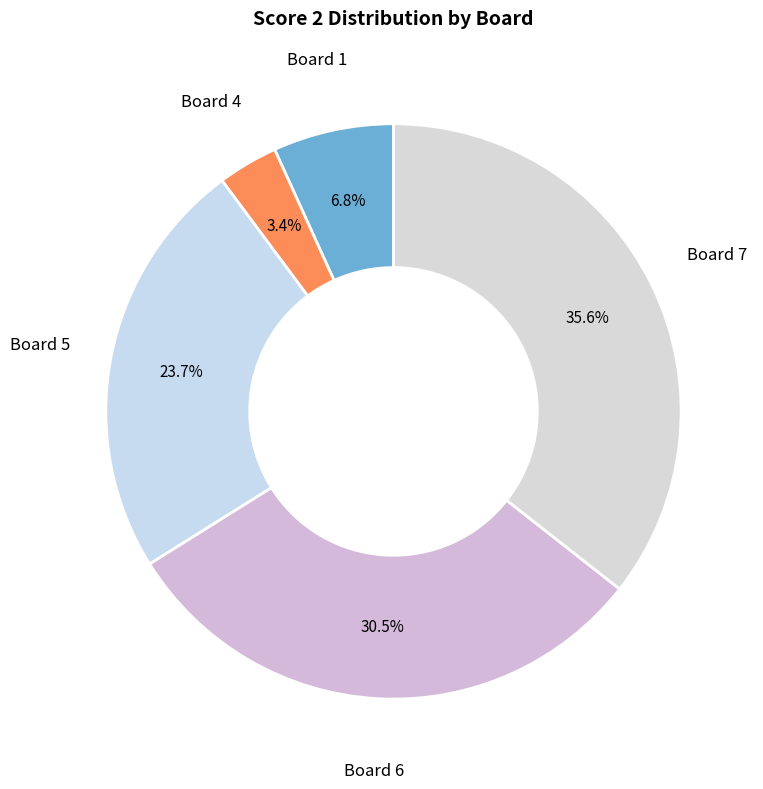

Does Board 6 represent more than half of the total?

No